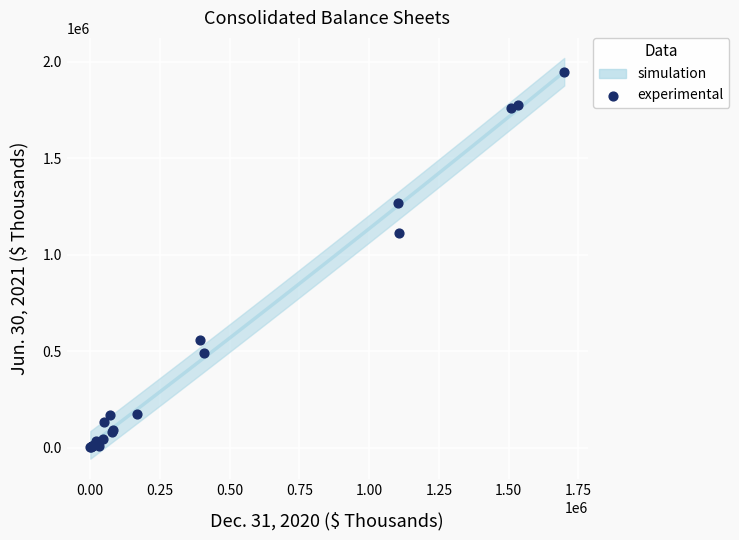

What Y value in the scatter plot is closest to 974799?

1112250